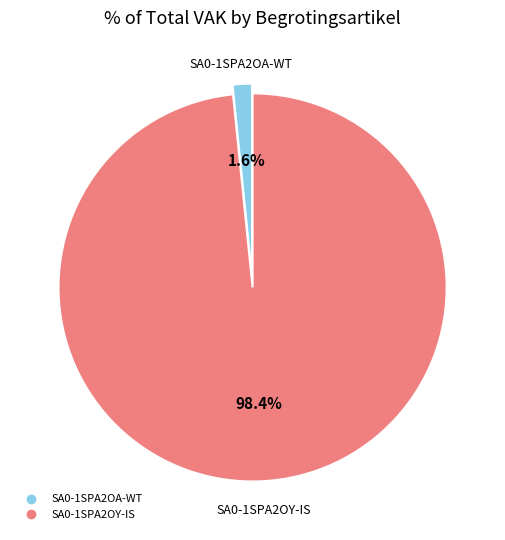

Rank the categories by value from lowest to highest.

SA0-1SPA2OA-WT, SA0-1SPA2OY-IS